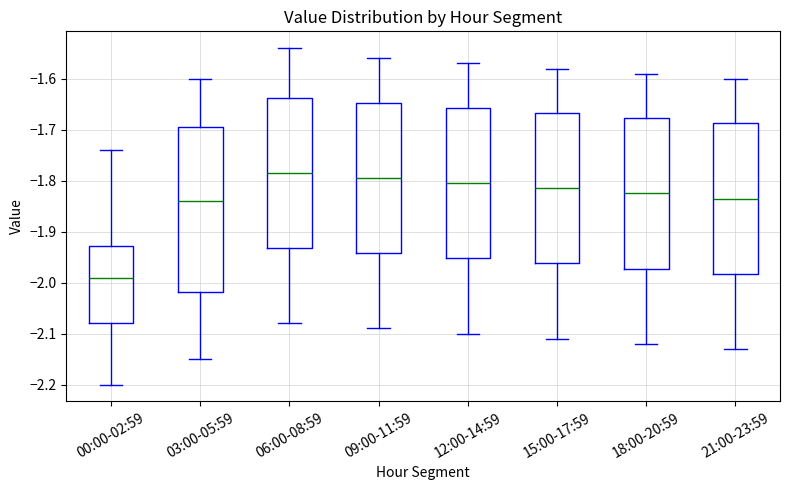

Reading left to right, transcribe this box plot: for each box, give where its median line is, the range the box spans, and where its two whiskers end, as read against the y-axis. The values are not printed on the chart, so give them approximately, as read against the axis.

00:00-02:59: median -1.99, box -2.08 to -1.93, whiskers -2.20 to -1.74
03:00-05:59: median -1.84, box -2.02 to -1.69, whiskers -2.15 to -1.60
06:00-08:59: median -1.78, box -1.93 to -1.64, whiskers -2.08 to -1.54
09:00-11:59: median -1.79, box -1.94 to -1.65, whiskers -2.09 to -1.56
12:00-14:59: median -1.80, box -1.95 to -1.66, whiskers -2.10 to -1.57
15:00-17:59: median -1.81, box -1.96 to -1.67, whiskers -2.11 to -1.58
18:00-20:59: median -1.82, box -1.97 to -1.68, whiskers -2.12 to -1.59
21:00-23:59: median -1.83, box -1.98 to -1.69, whiskers -2.13 to -1.60